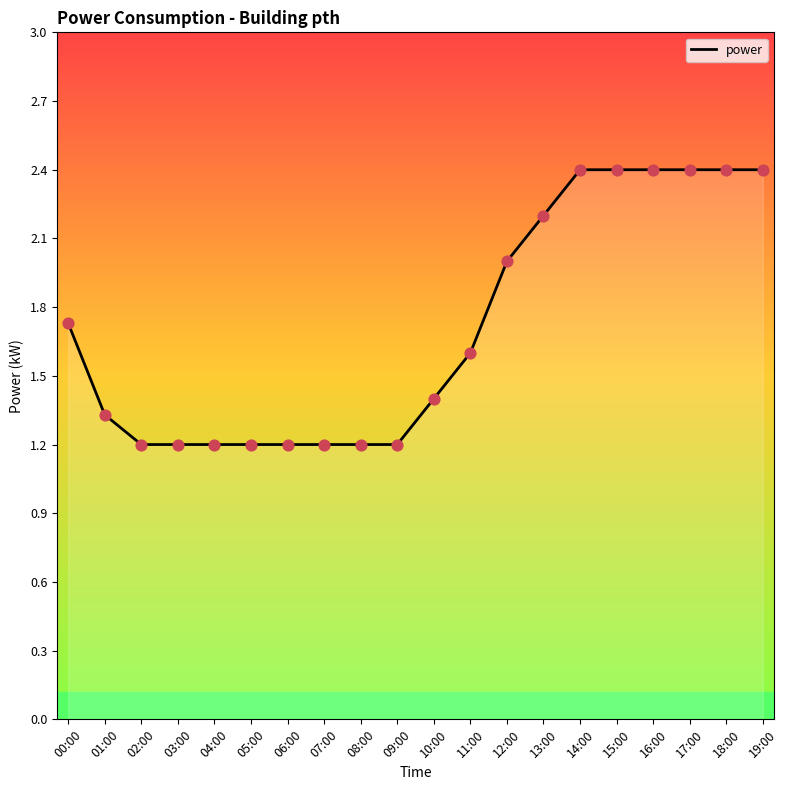

Which has a higher value, 07:00 or 14:00?

14:00